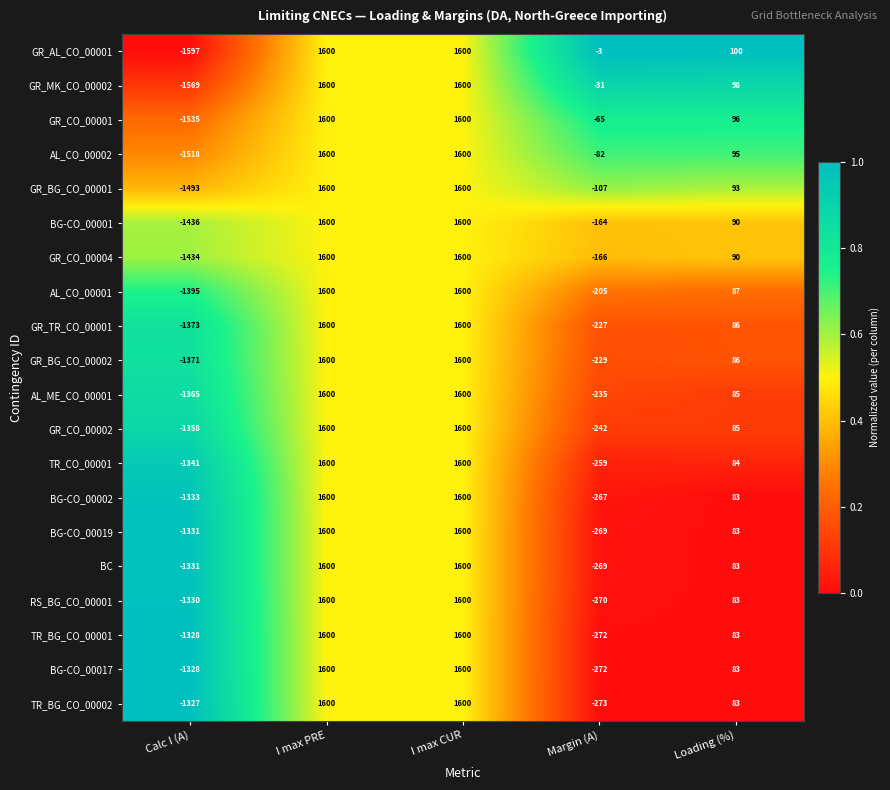

Count the BG-CO_00019 values in the range -269 to 1600.

4